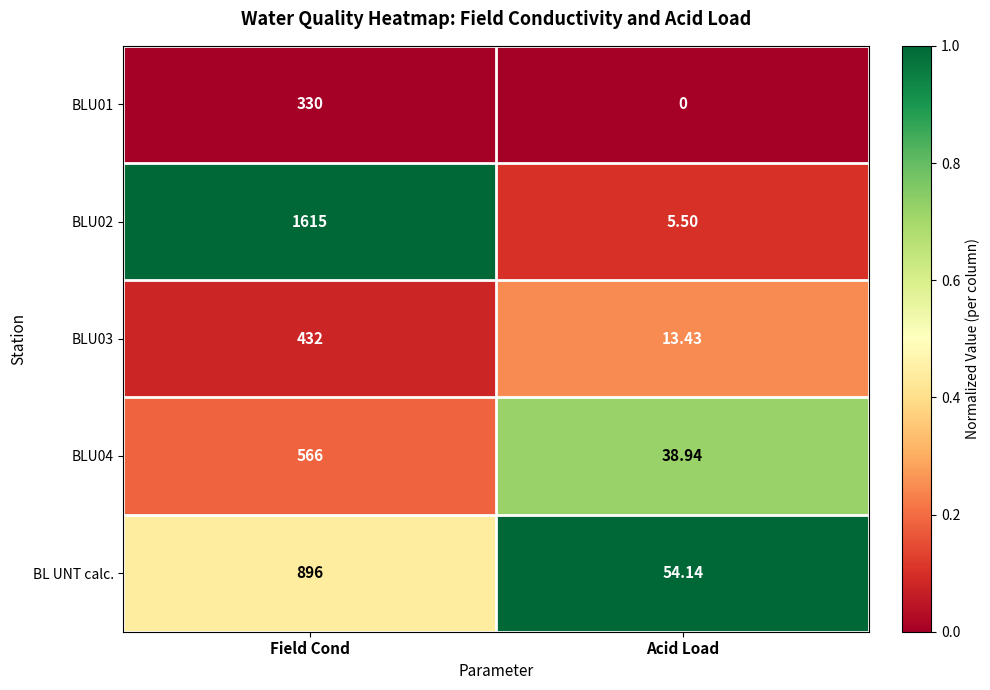

List the labels in order of BL UNT calc. value, largest first.

Field Cond, Acid Load